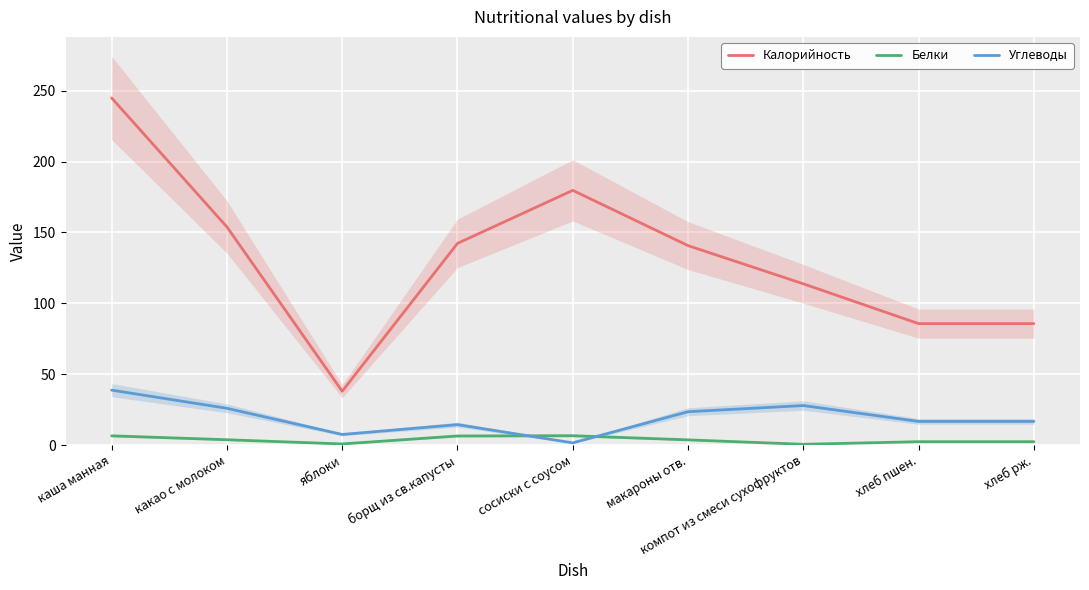

What is the total value across all series at сосиски с соусом?

187.9